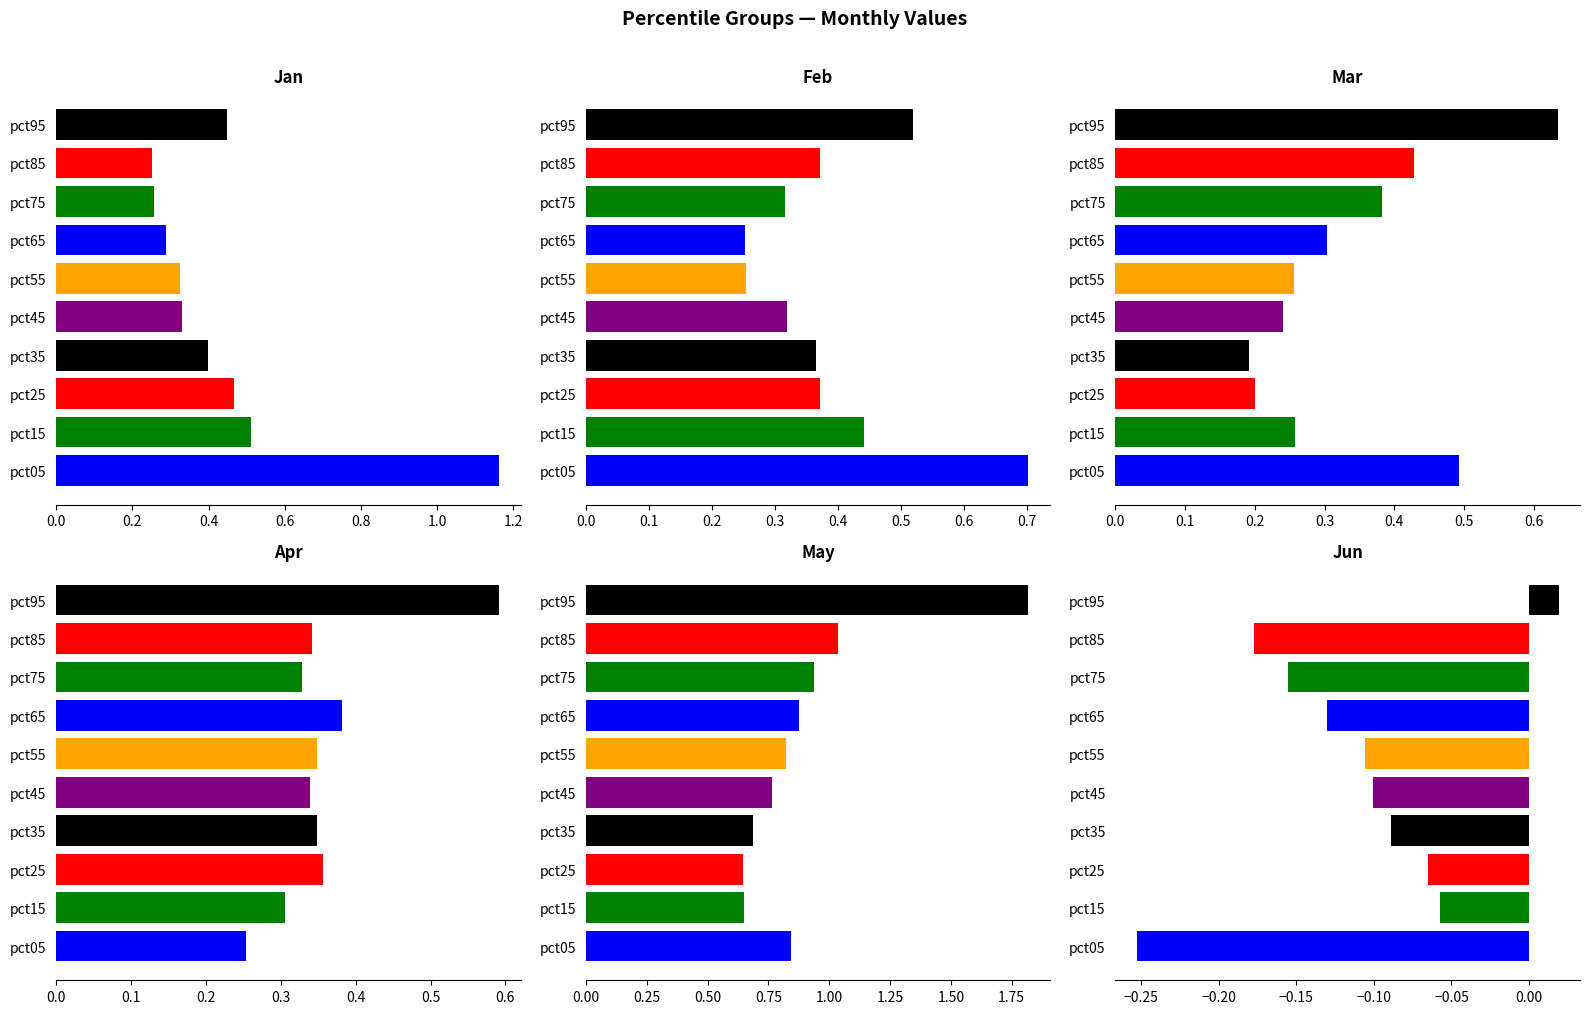

At which category is the sum across all series the highest?

pct95